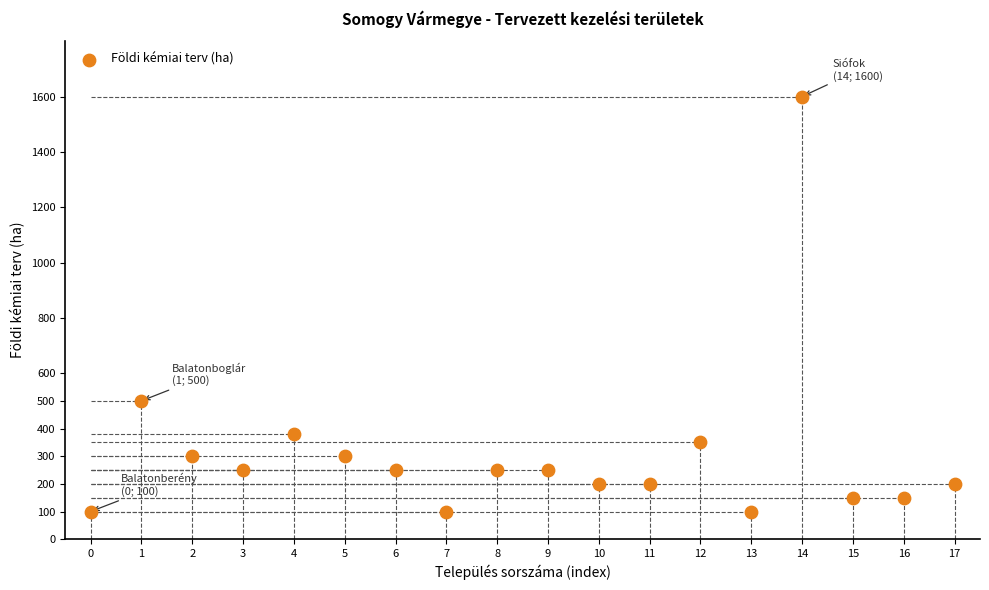

What is the range of Y values (max minus min)?

1500